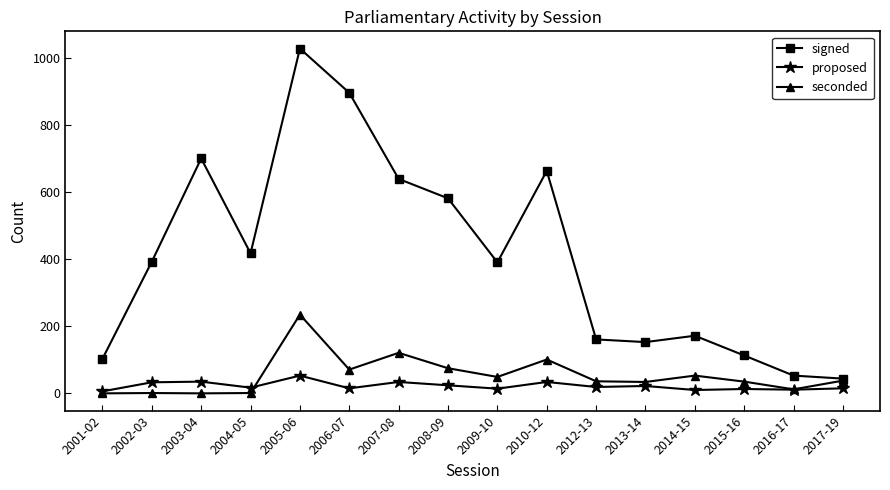

What is the label of the 13th point from the left?

2014-15